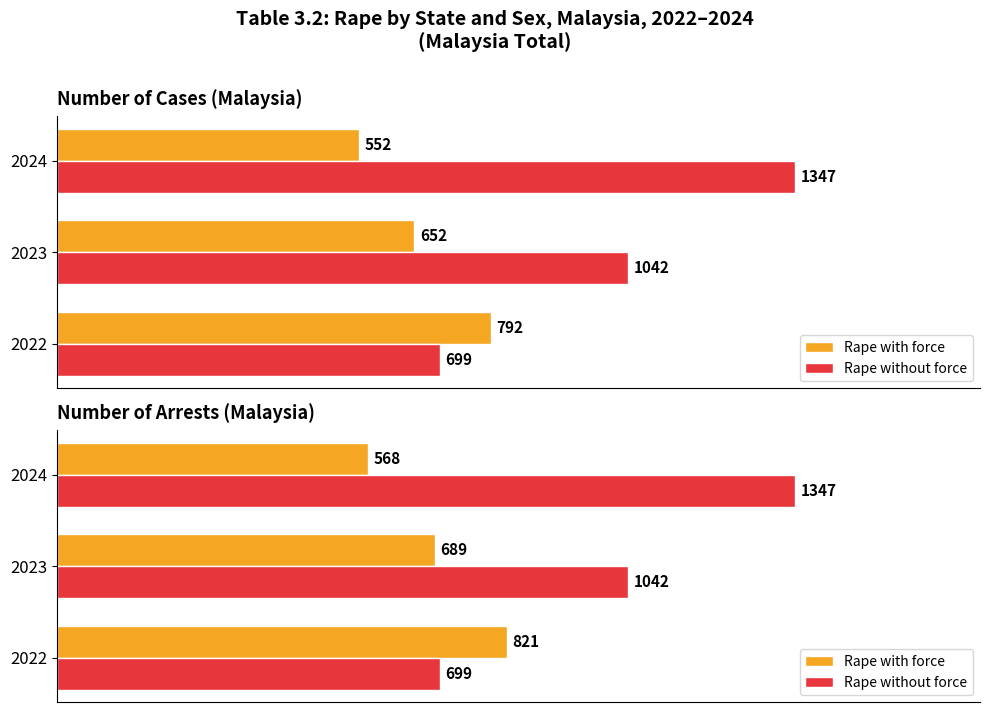

How many bars are there in each group?

2